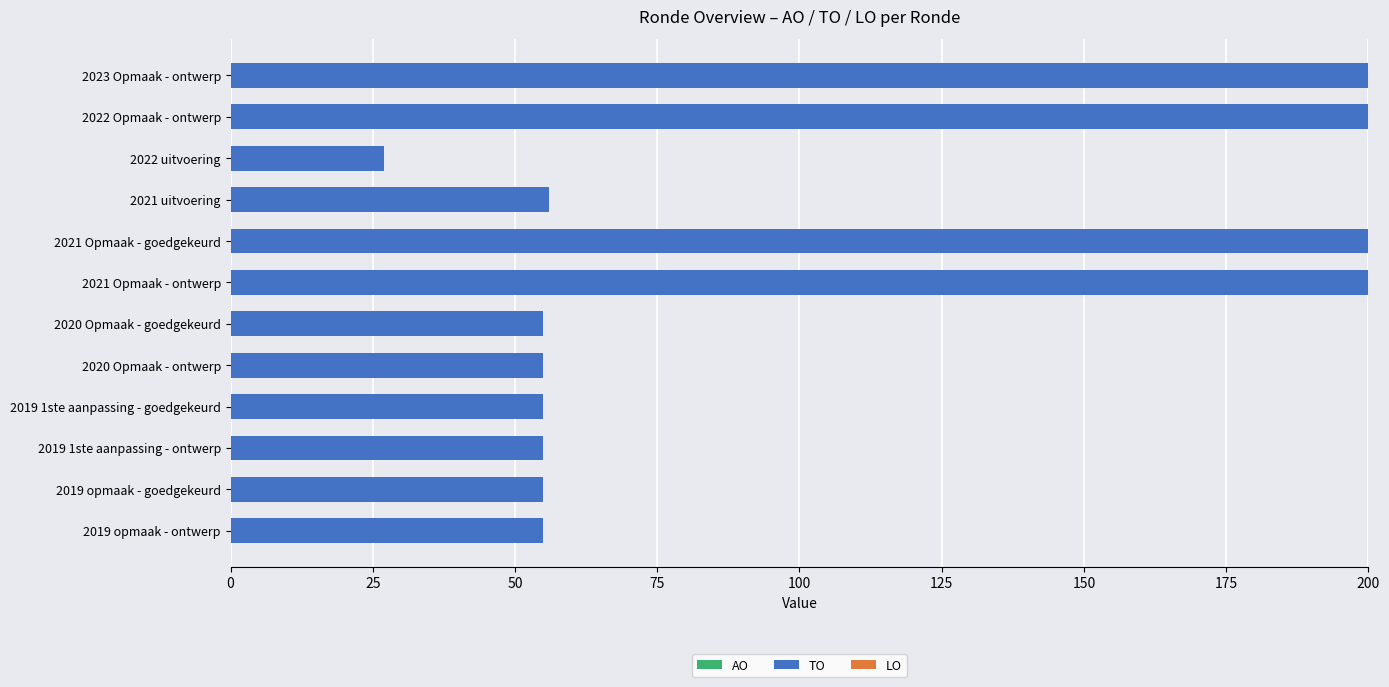

The value at 2020 Opmaak - ontwerp is 55. True or false?

True